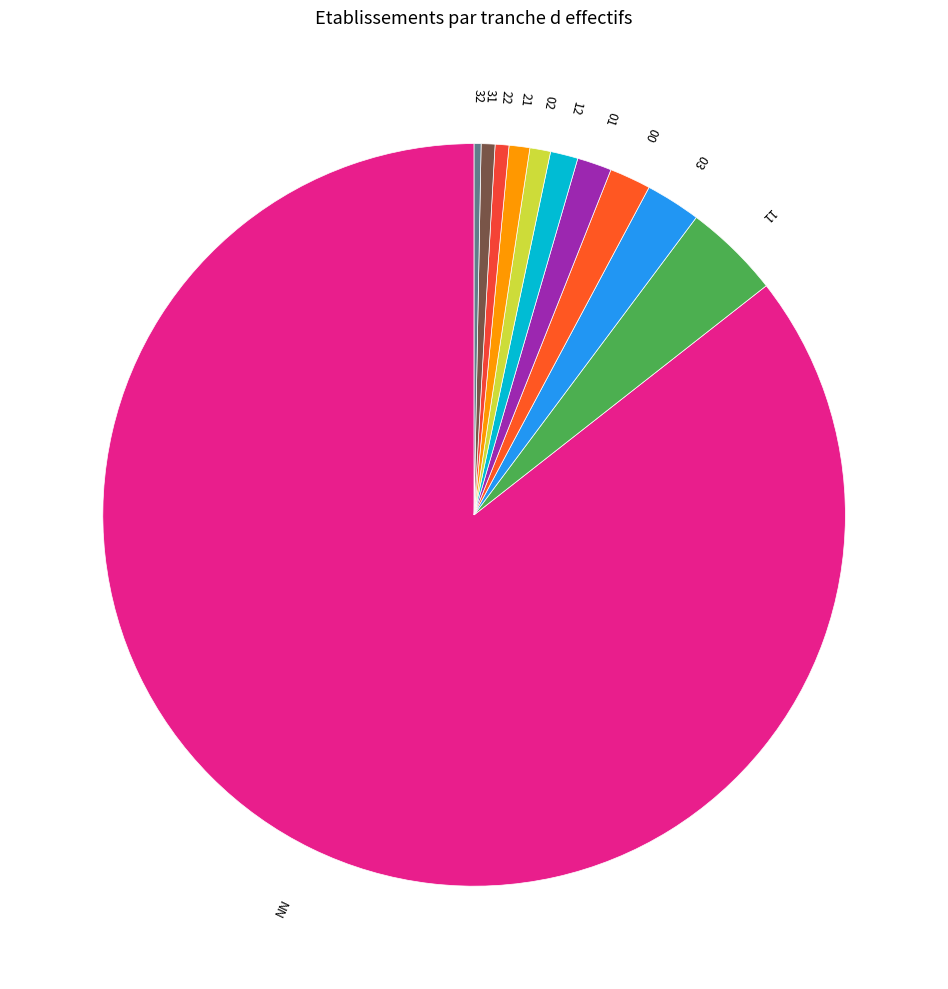

What is the majority slice?

NN